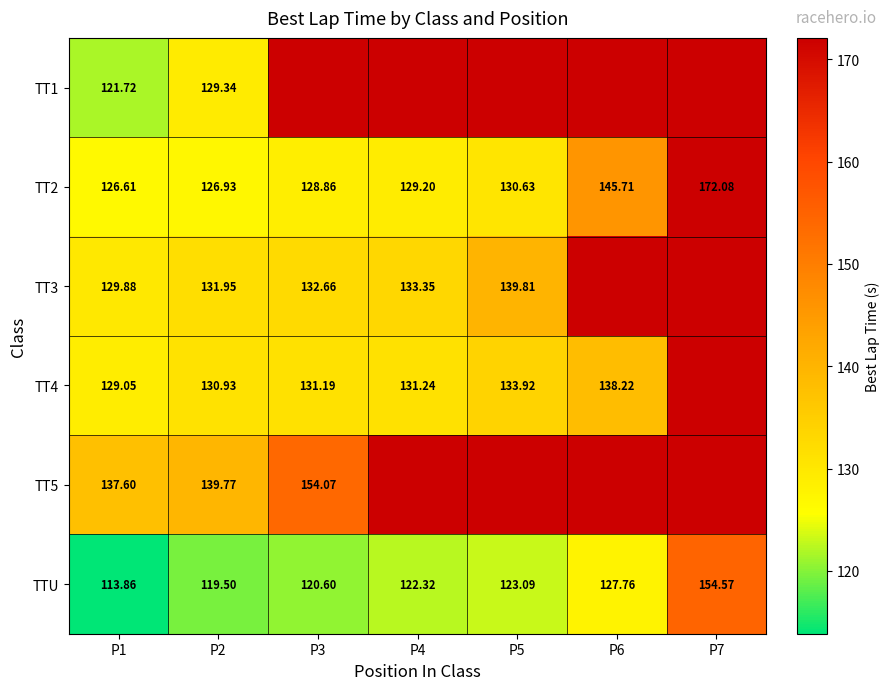

What is the difference between the TT4 values at P2 and P7?

75.6